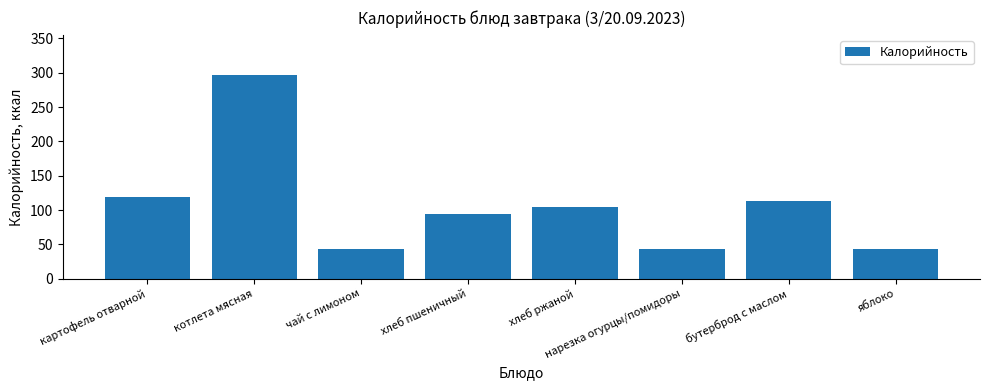

Which label corresponds to the largest value in the chart?

котлета мясная